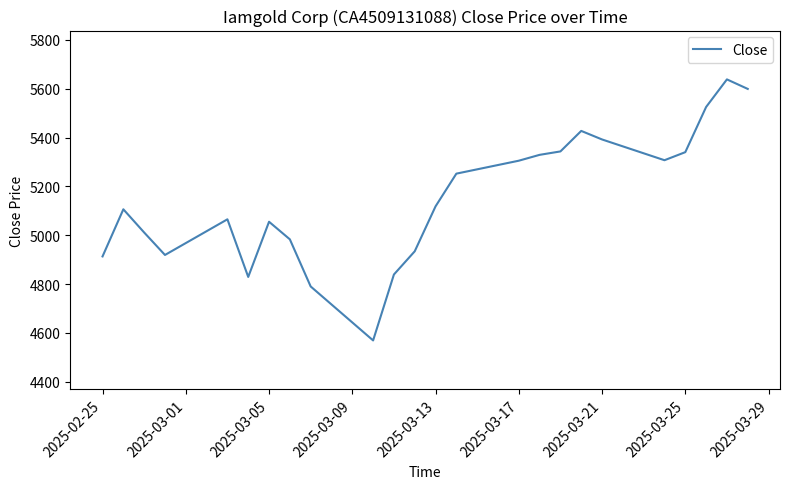

How many lines are shown in the chart?

1